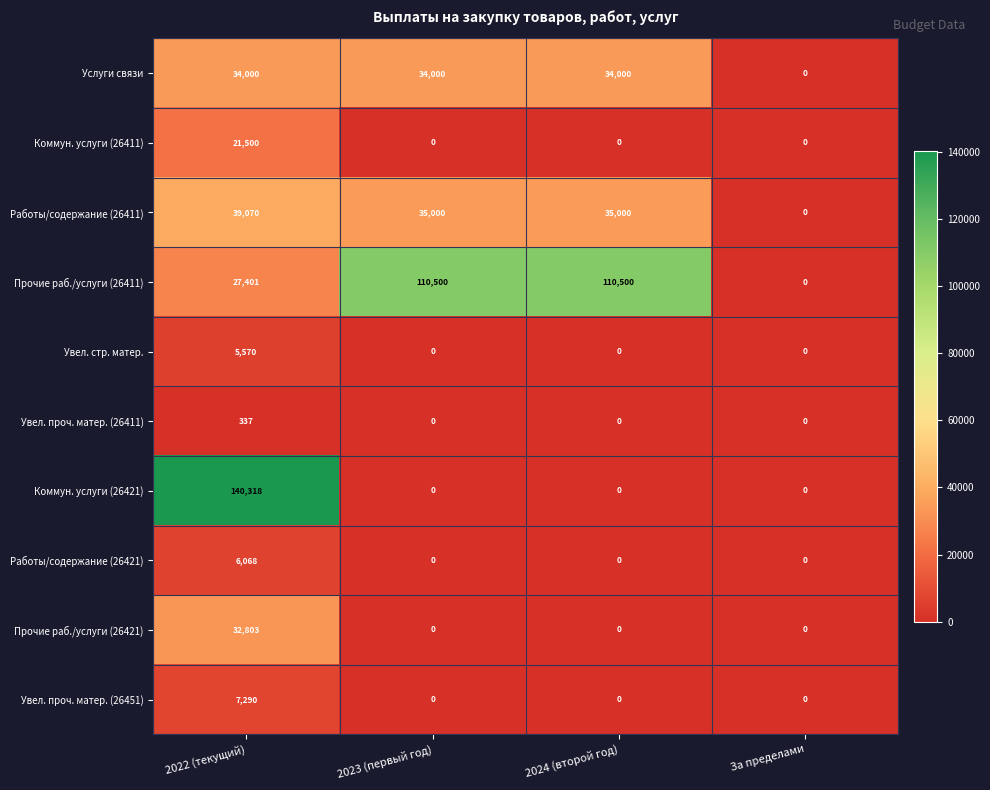

What is the sum of all Услуги связи values?

102000